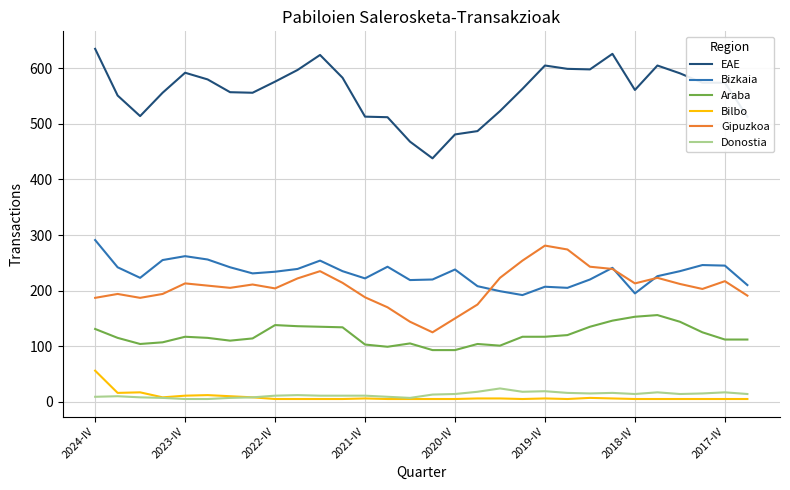

What is the greatest value displayed?

635